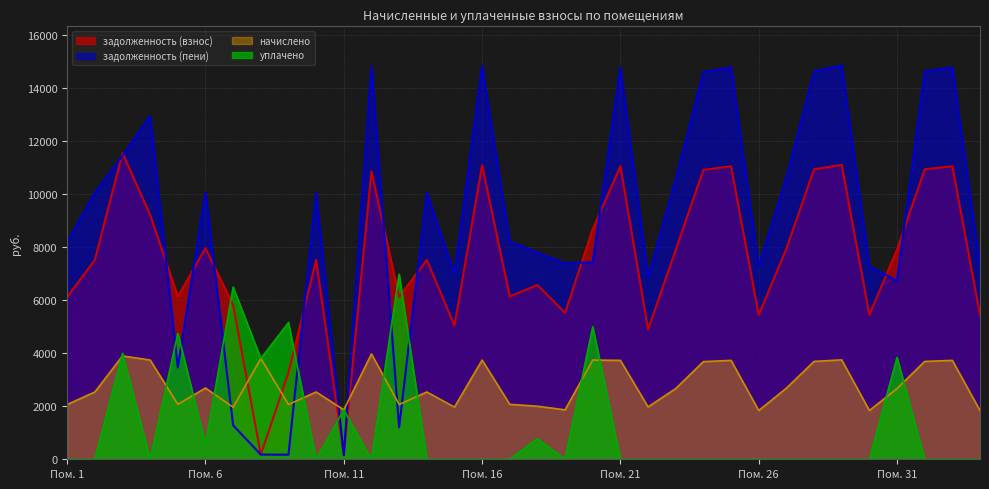

At how many categories does at least one series exceed 11649?

10